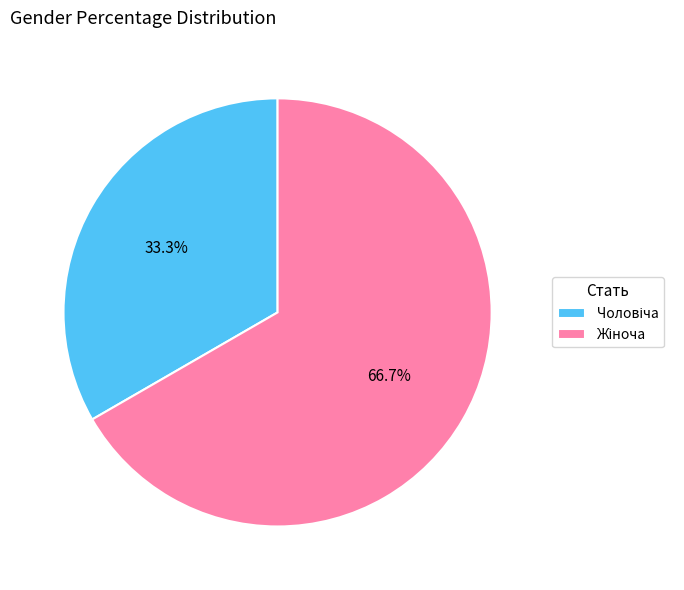

To the nearest percent, what is the average slice percentage?

50%